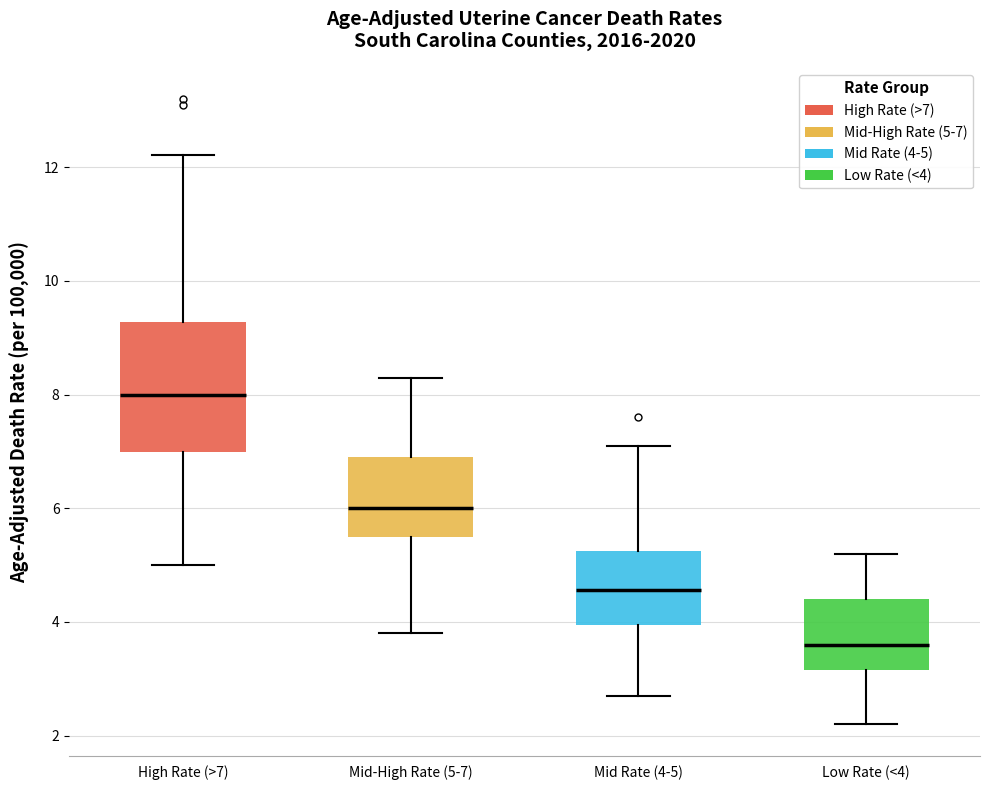

Where does the lower whisker of the box for High Rate (>7) end on the y-axis? The values are not printed on the chart, so give them approximately, as read against the axis.

5.0